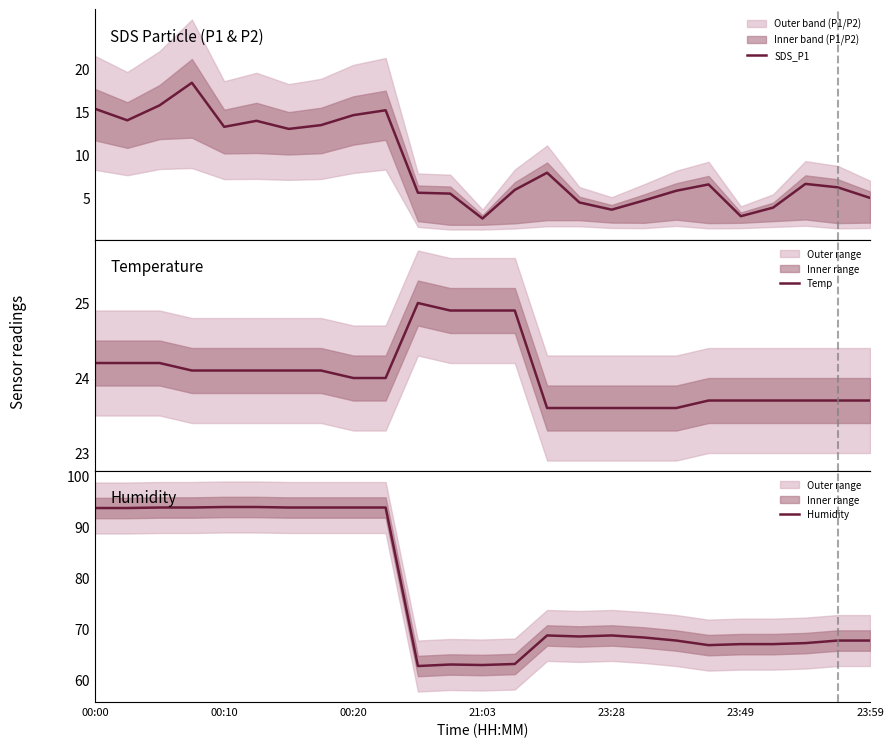

True or false: Humidity has a value of 93.7 at 00:20.

True